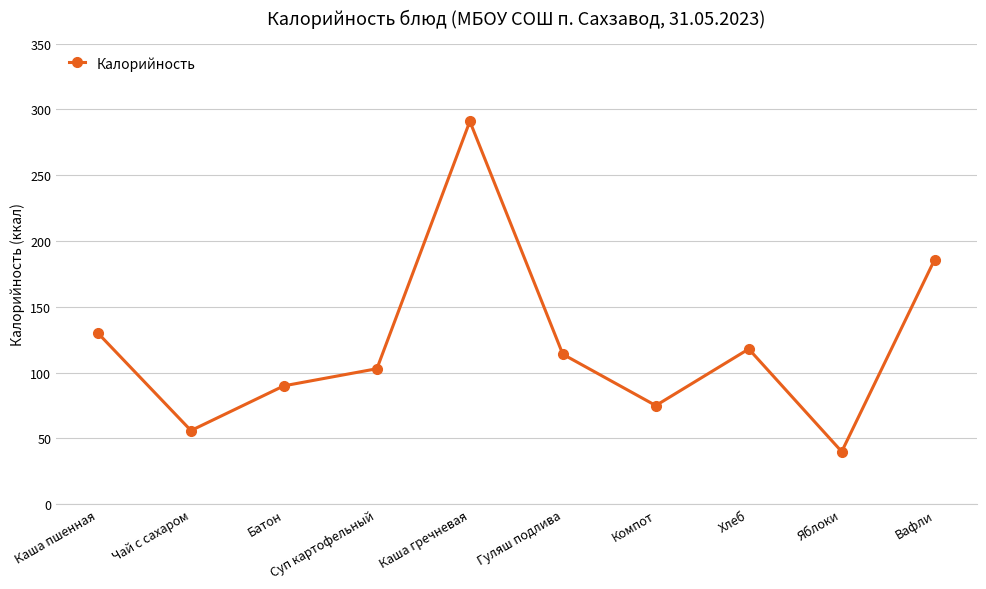

How many distinct data groups are displayed?

1